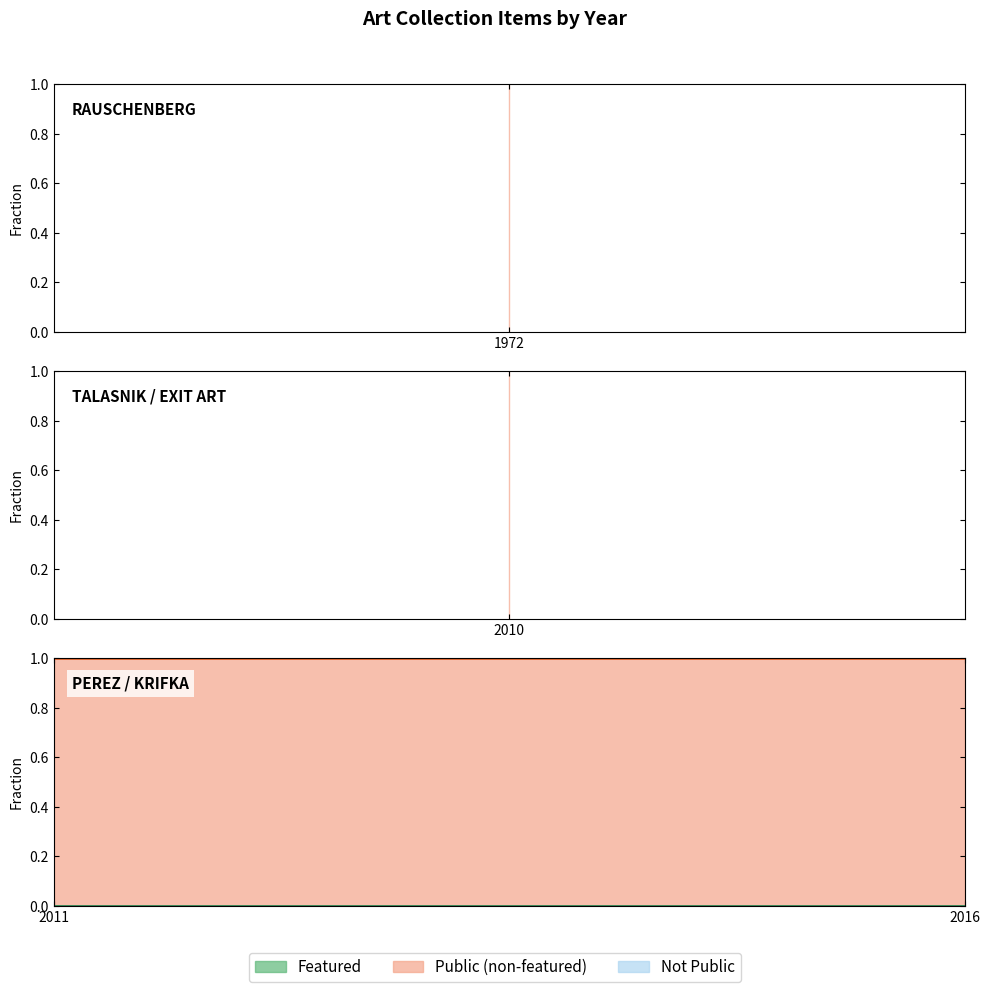

Is it true that public equals 1 at 2011?

False